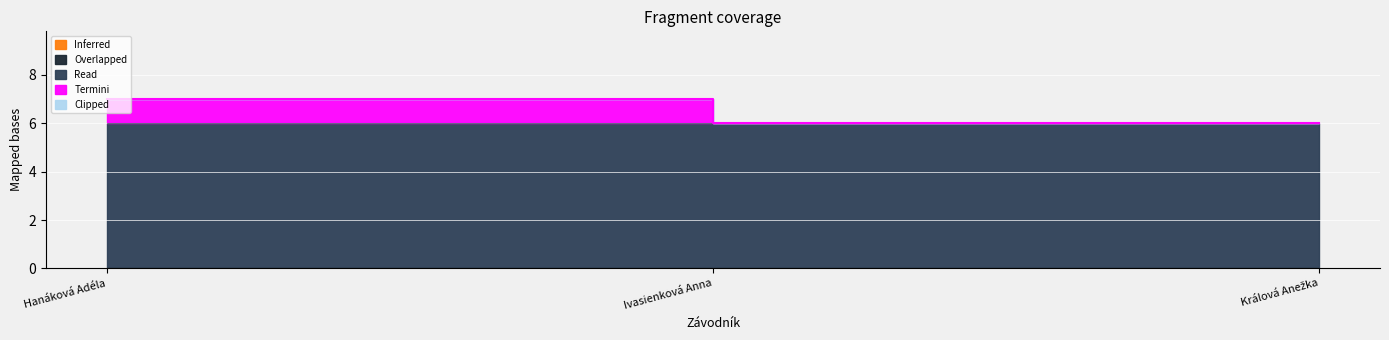

Reading left to right, what are all the values shown in this chart?

Inferred: Hanáková Adéla=0	Ivasienková Anna=0	Králová Anežka=0
Overlapped: Hanáková Adéla=0	Ivasienková Anna=0	Králová Anežka=0
Read: Hanáková Adéla=6	Ivasienková Anna=6	Králová Anežka=6
Termini: Hanáková Adéla=1	Ivasienková Anna=0	Králová Anežka=0
Clipped: Hanáková Adéla=0	Ivasienková Anna=0	Králová Anežka=0